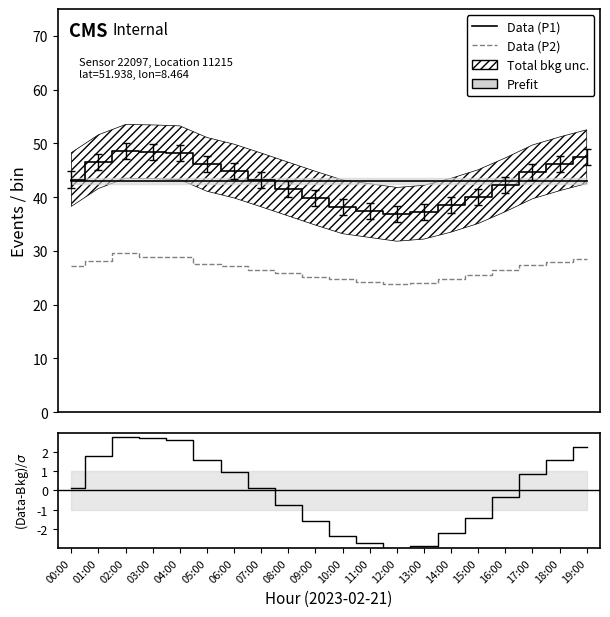

Where does the Data (P2) series first go above 27?

00:00